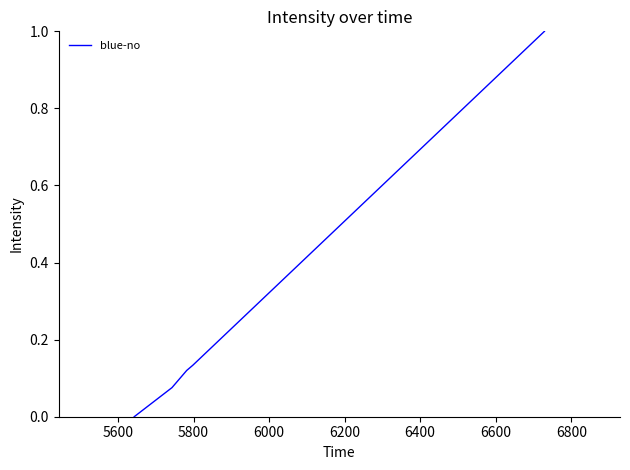

What is the greatest value displayed?

1.0